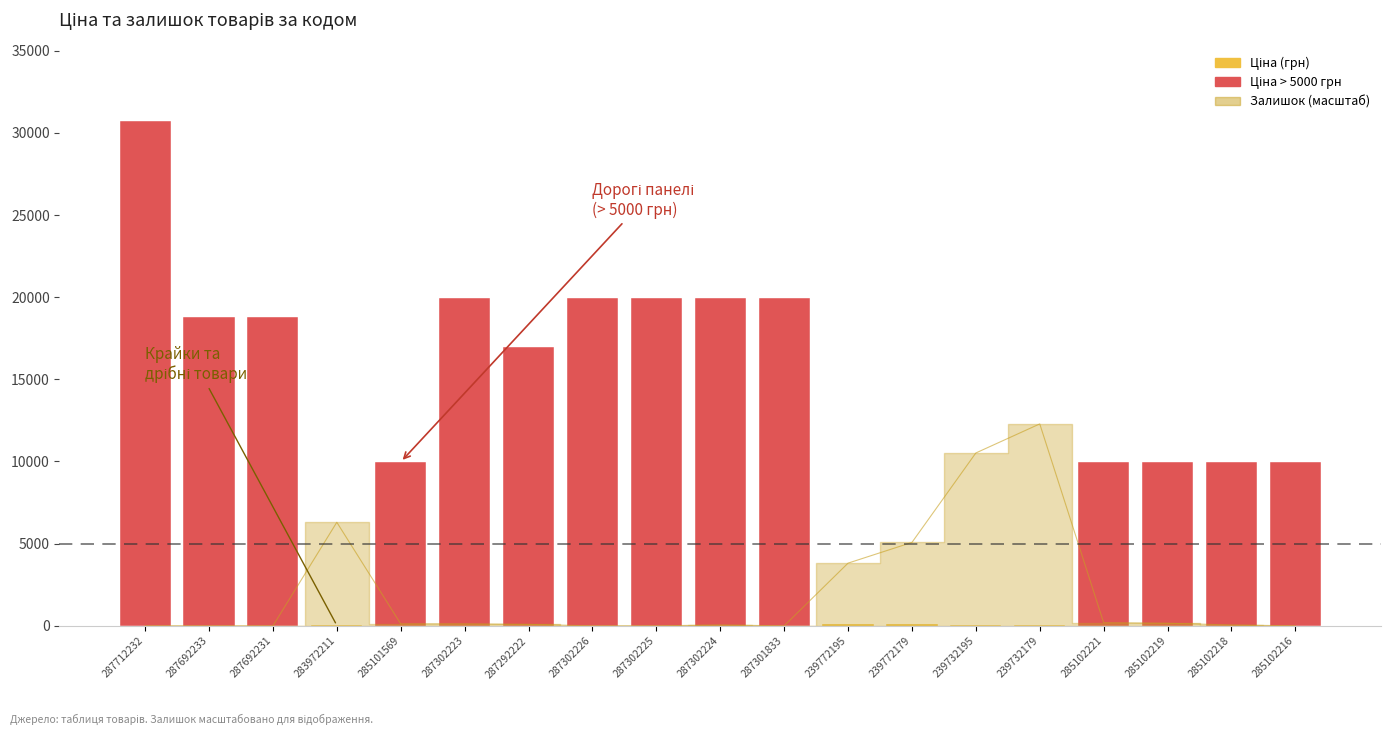

How many positive values are there?

12